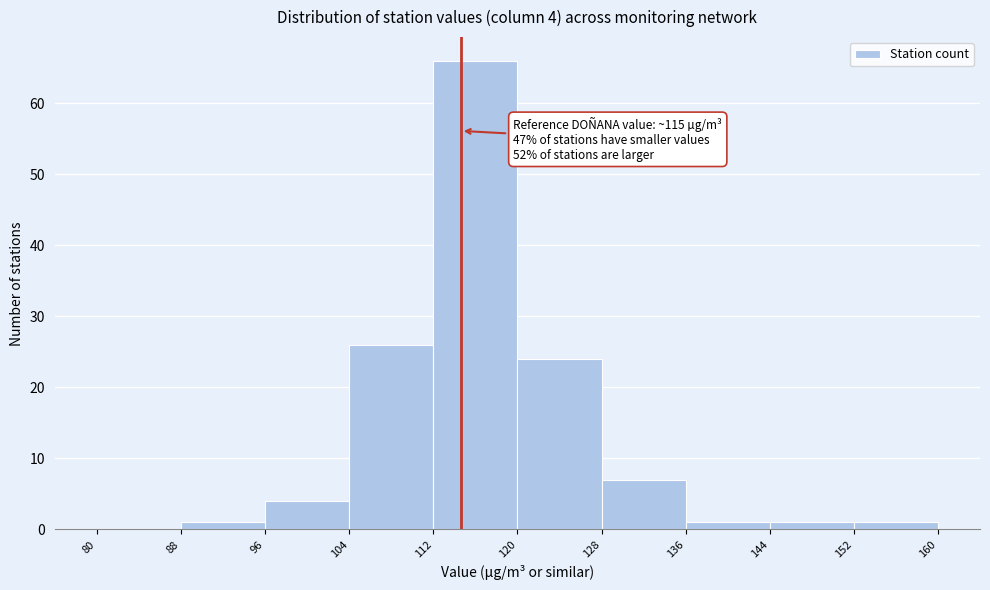

Which range on the x-axis has the tallest bar?

112 to 120